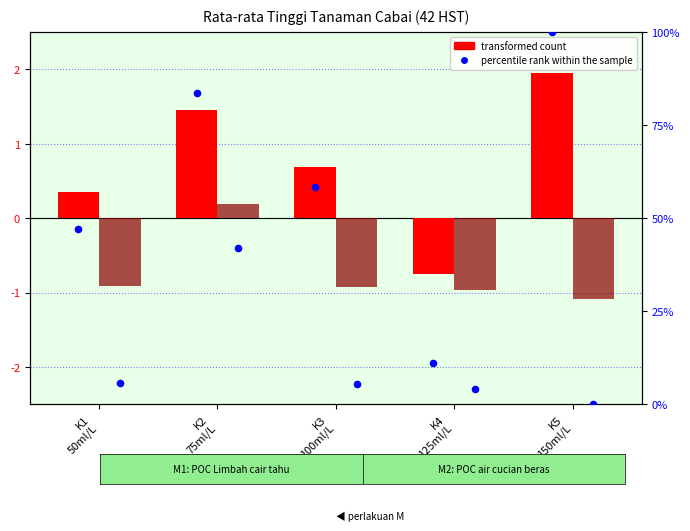

What is the total value across all series at K3
100ml/L?

63.6